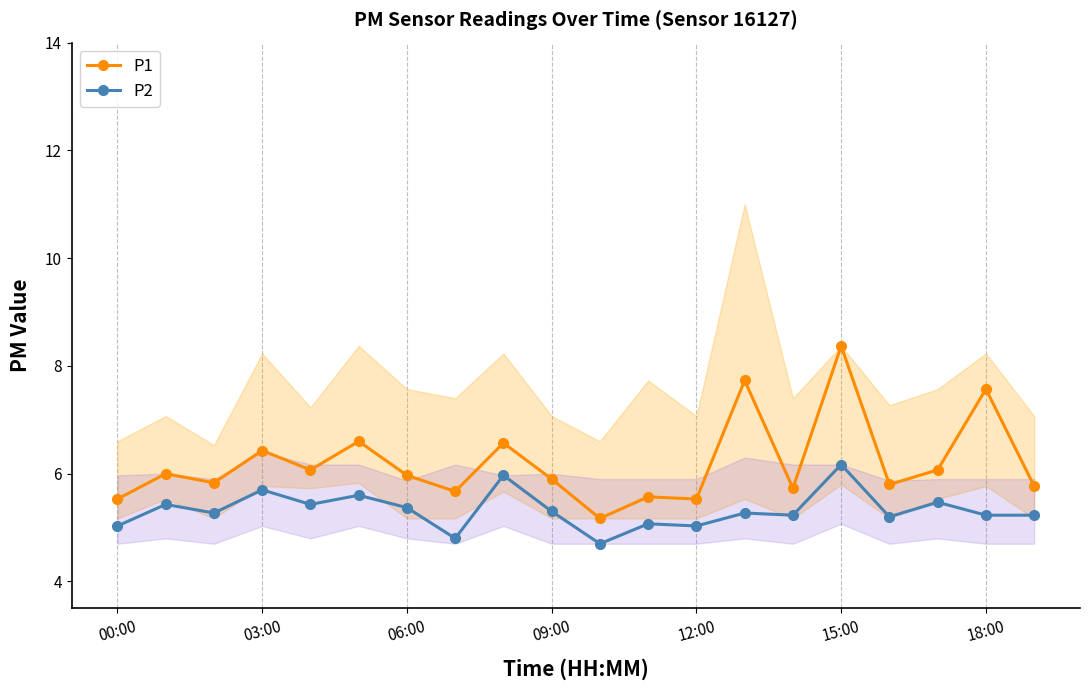

True or false: P2 and P1 cross at least once.

False